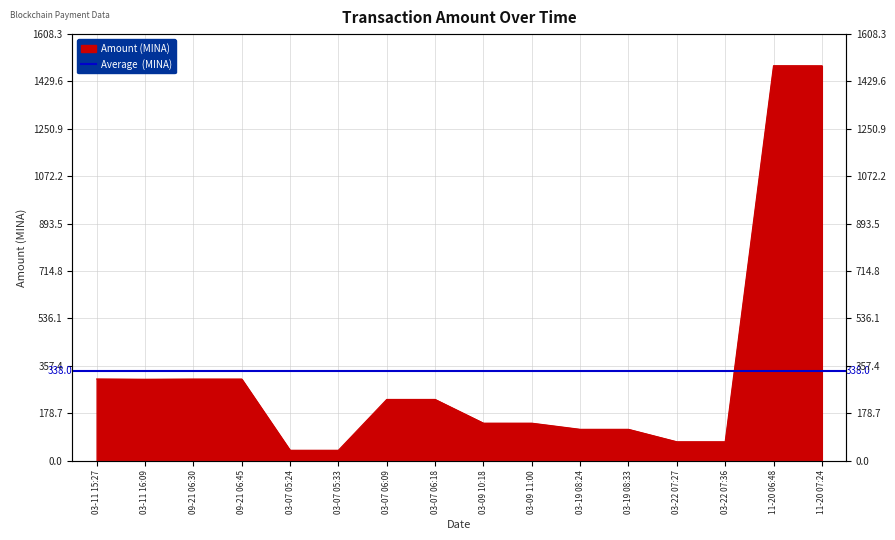

What is the change in value from 03-07 06:09 to 03-19 08:33?

-112.7